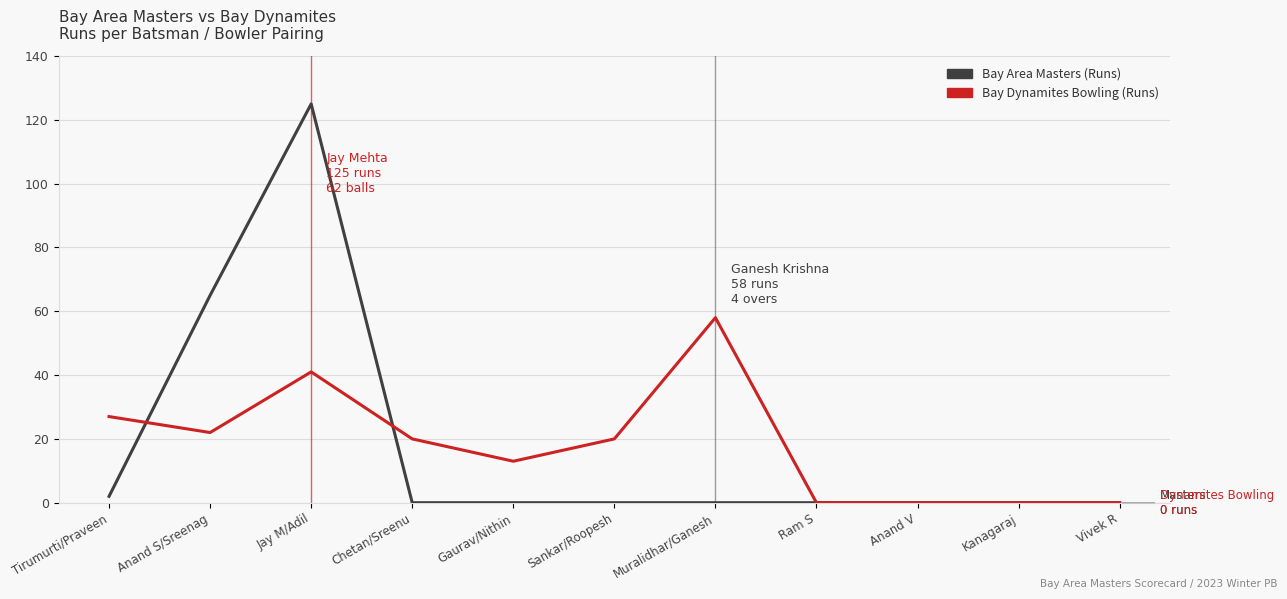

The value of Bay Dynamites Bowling (Runs) at Vivek R is 0. True or false?

True